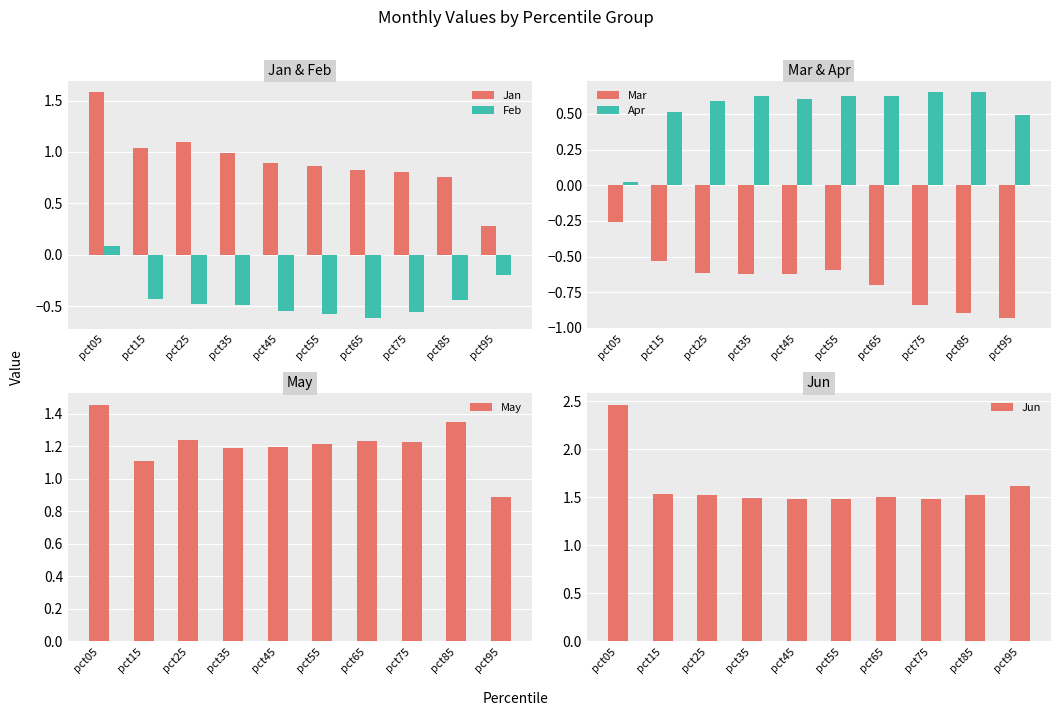

What is the difference between the maximum and minimum values in the May series?

0.6